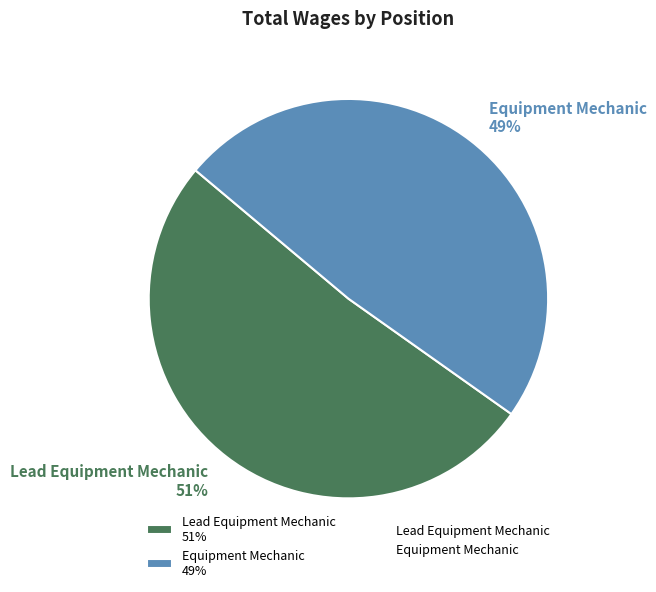

How many segments does this pie chart have?

2